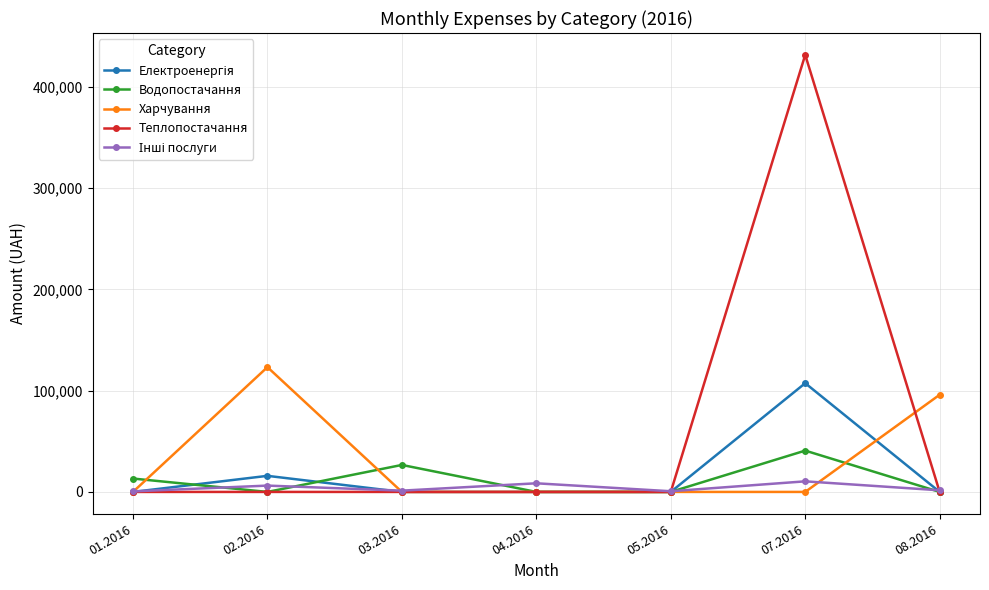

The value of Харчування at 01.2016 is 0.0. True or false?

True